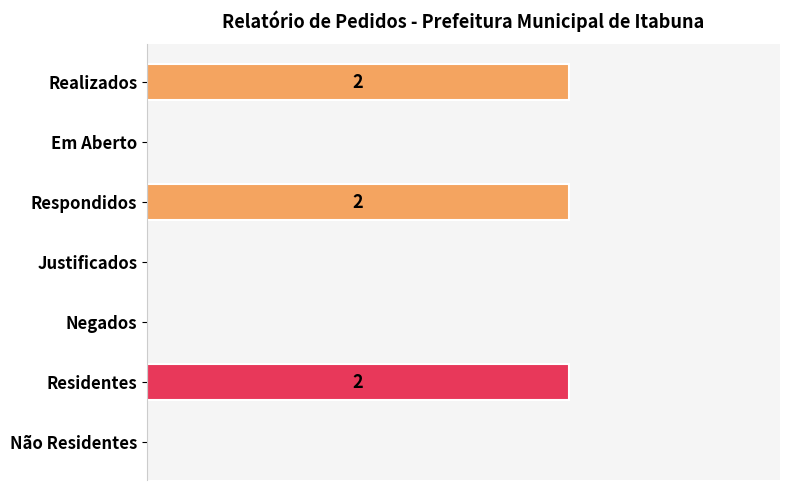

How many values are above zero?

3